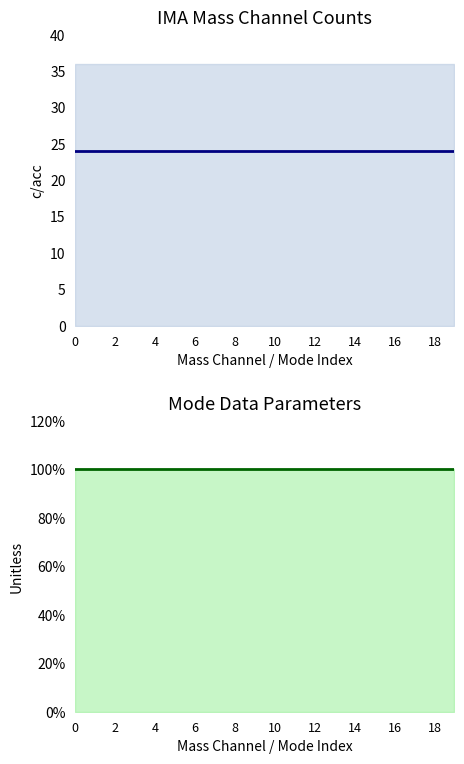

What is the difference between the highest and lowest values at 11?

23